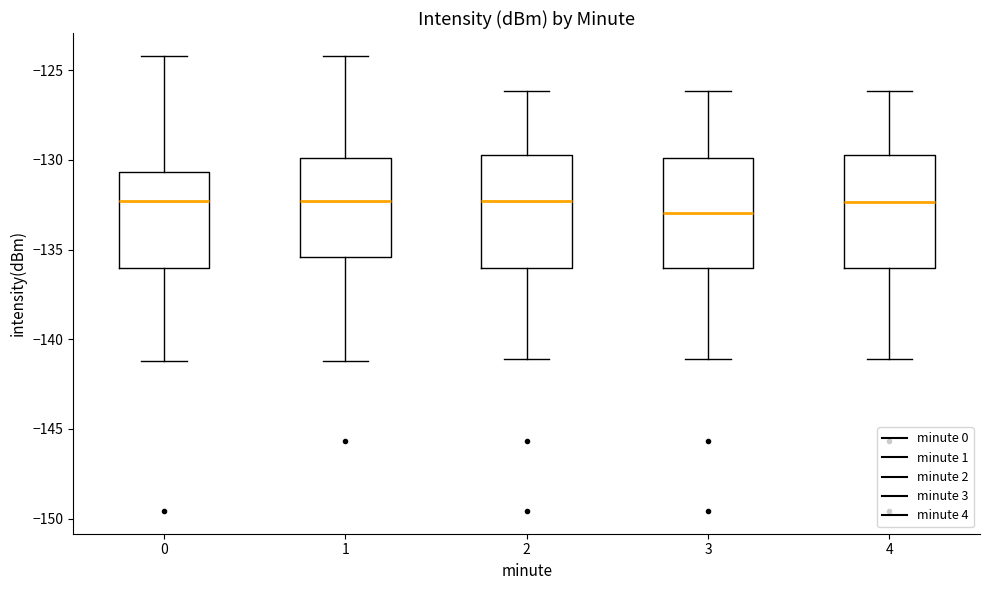

Where is the lower edge of the box at x = 4 on the y-axis? The values are not printed on the chart, so give them approximately, as read against the axis.

-136.0